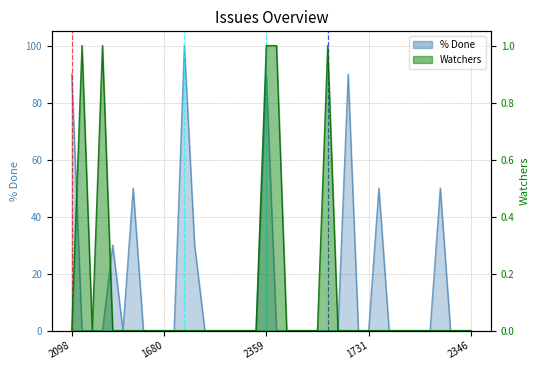

What is the average value of the % Done series?

14